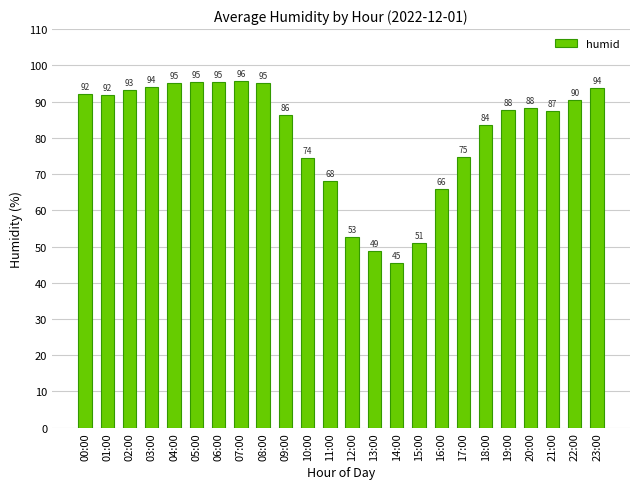

What is the average value?

81.1